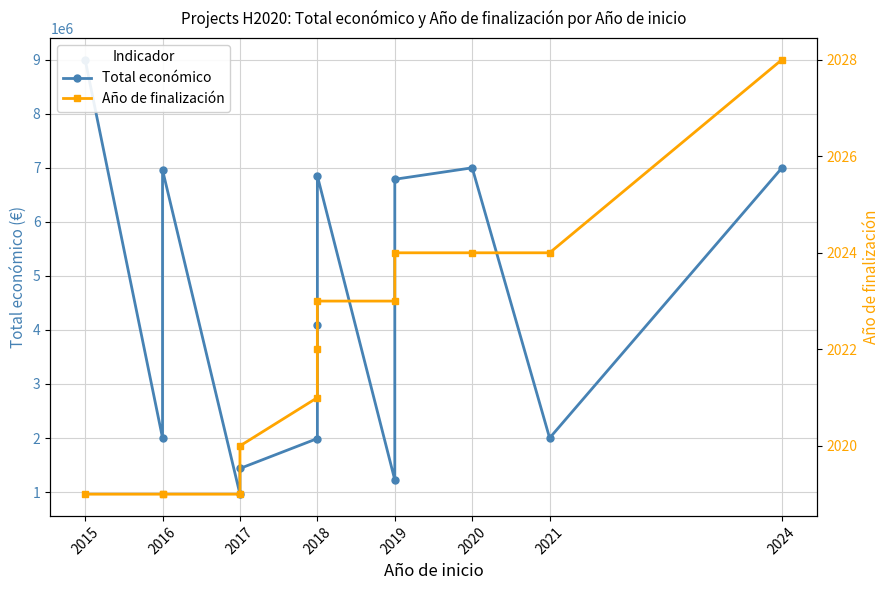

Which series has the largest range (max minus min)?

Total económico